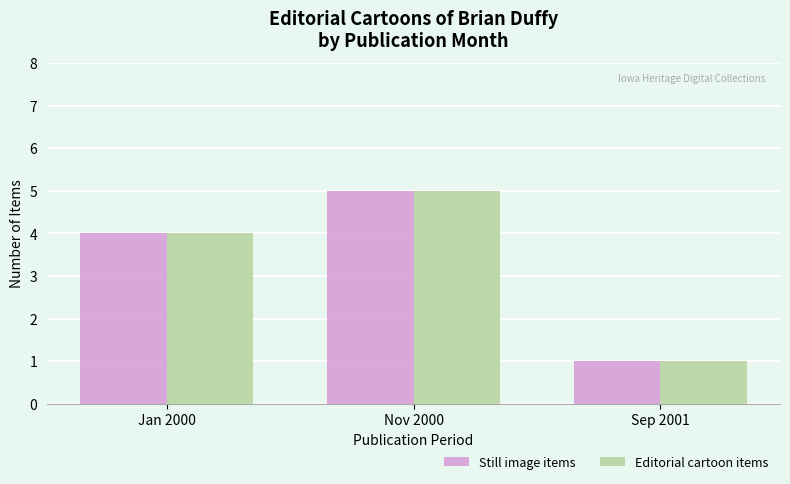

What is the label of the 2nd bar from the right?

Nov 2000